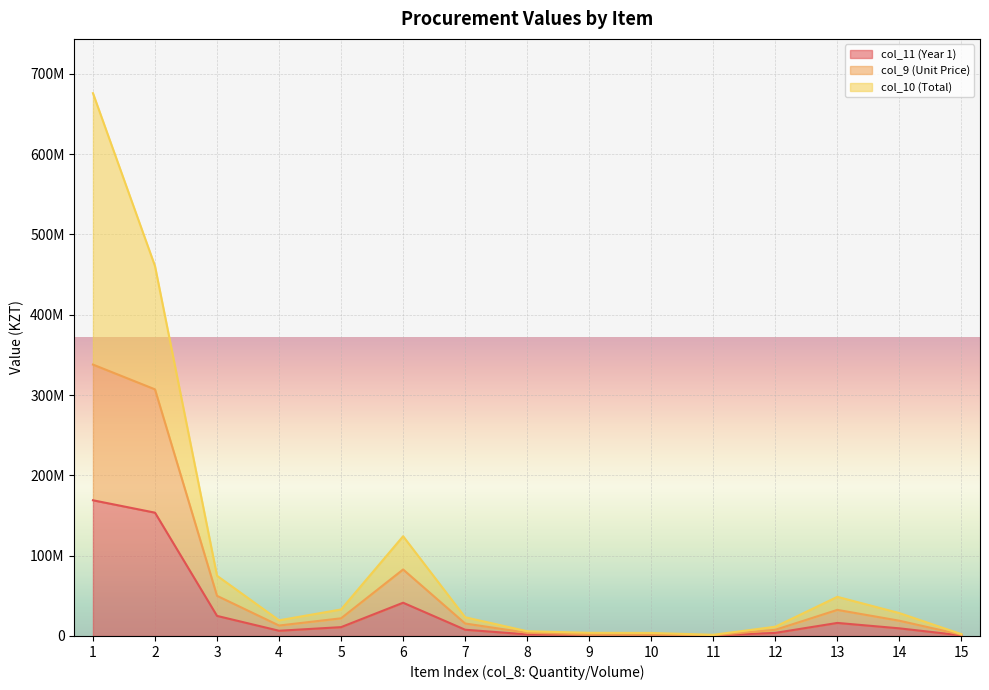

Between 7 and 3, which is larger?

3